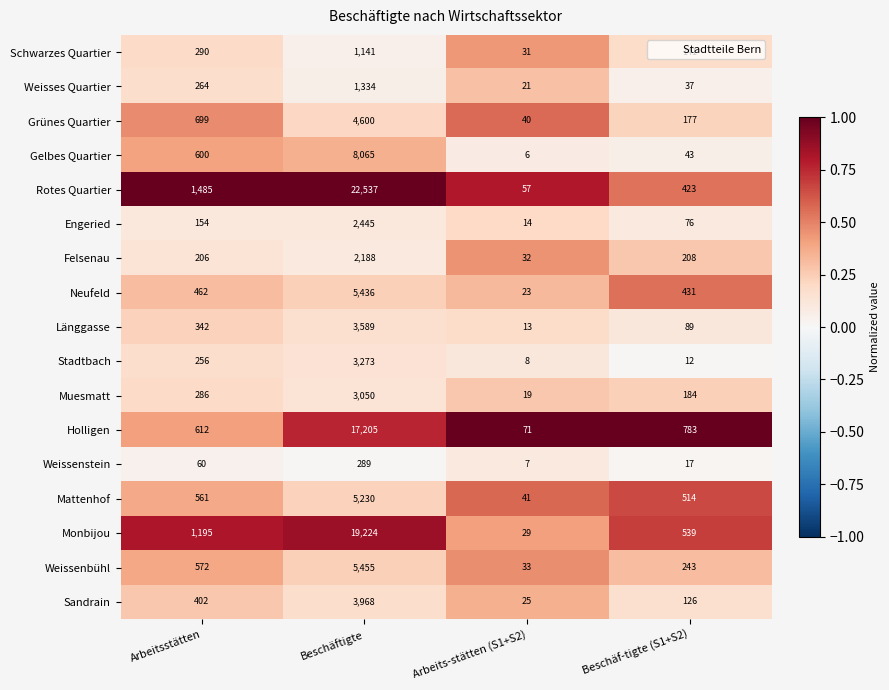

Which series has the largest range (max minus min)?

Rotes Quartier